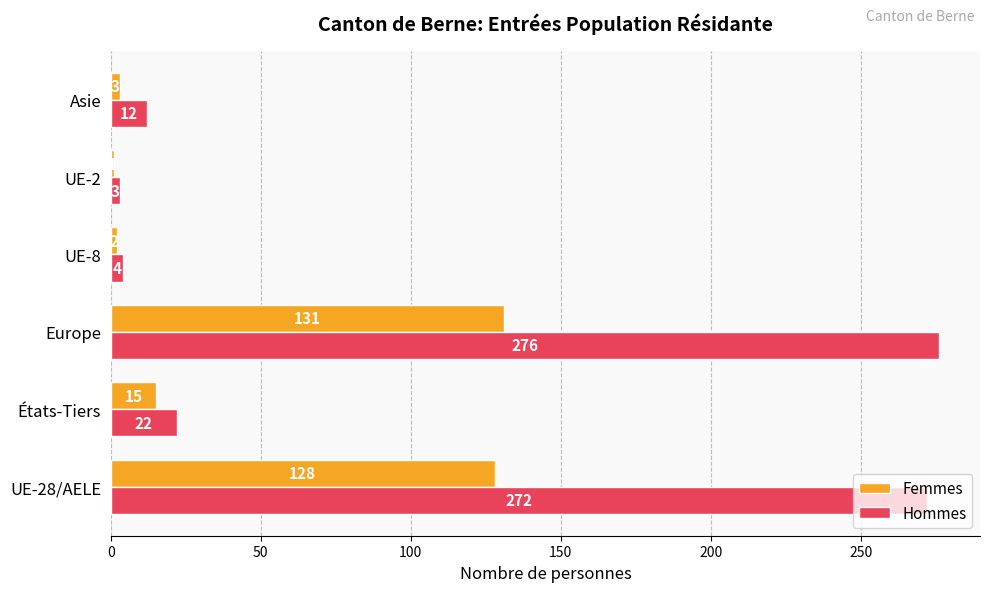

List the series in order of their peak value, lowest first.

Femmes, Hommes